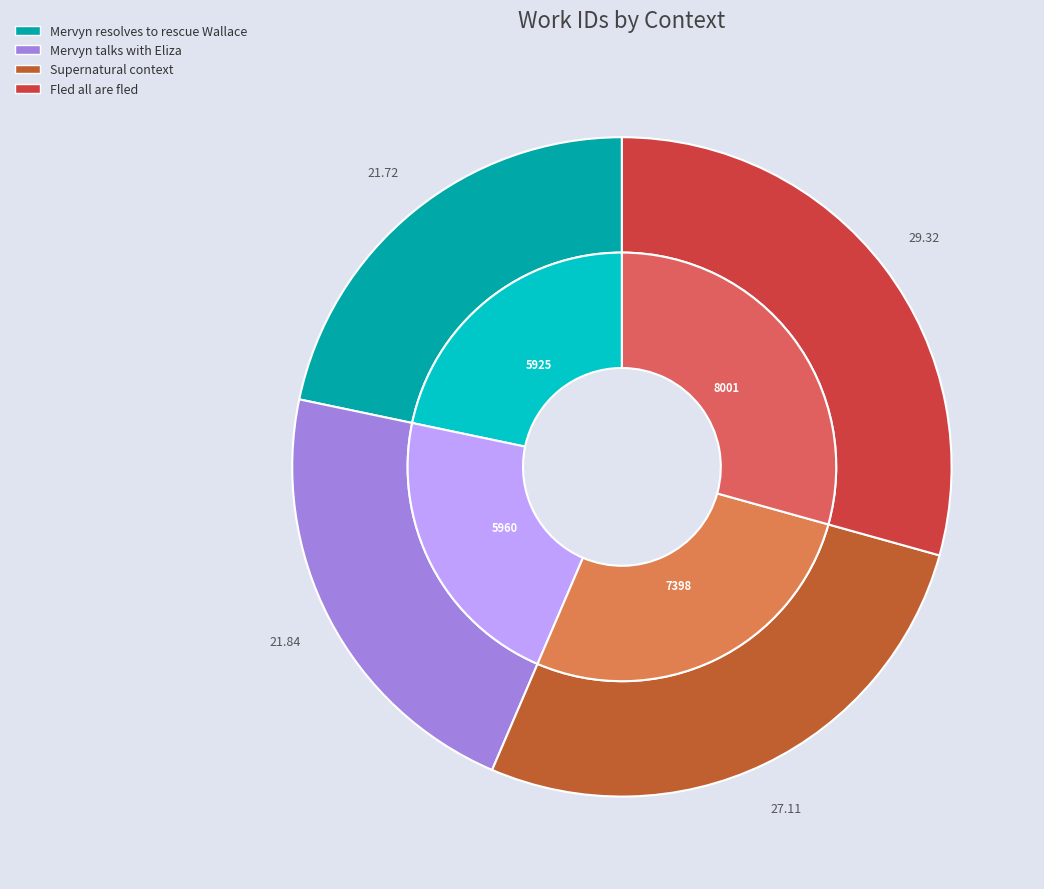

To the nearest percent, what is the average slice percentage?

25%